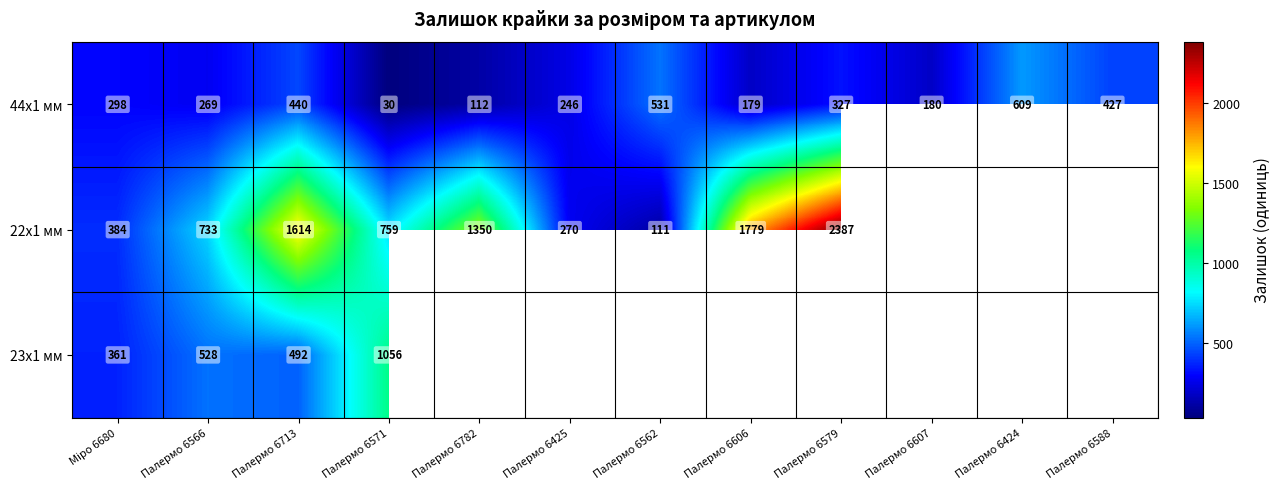

True or false: 44x1 мм has a value of 30 at Палермо 6571.

True